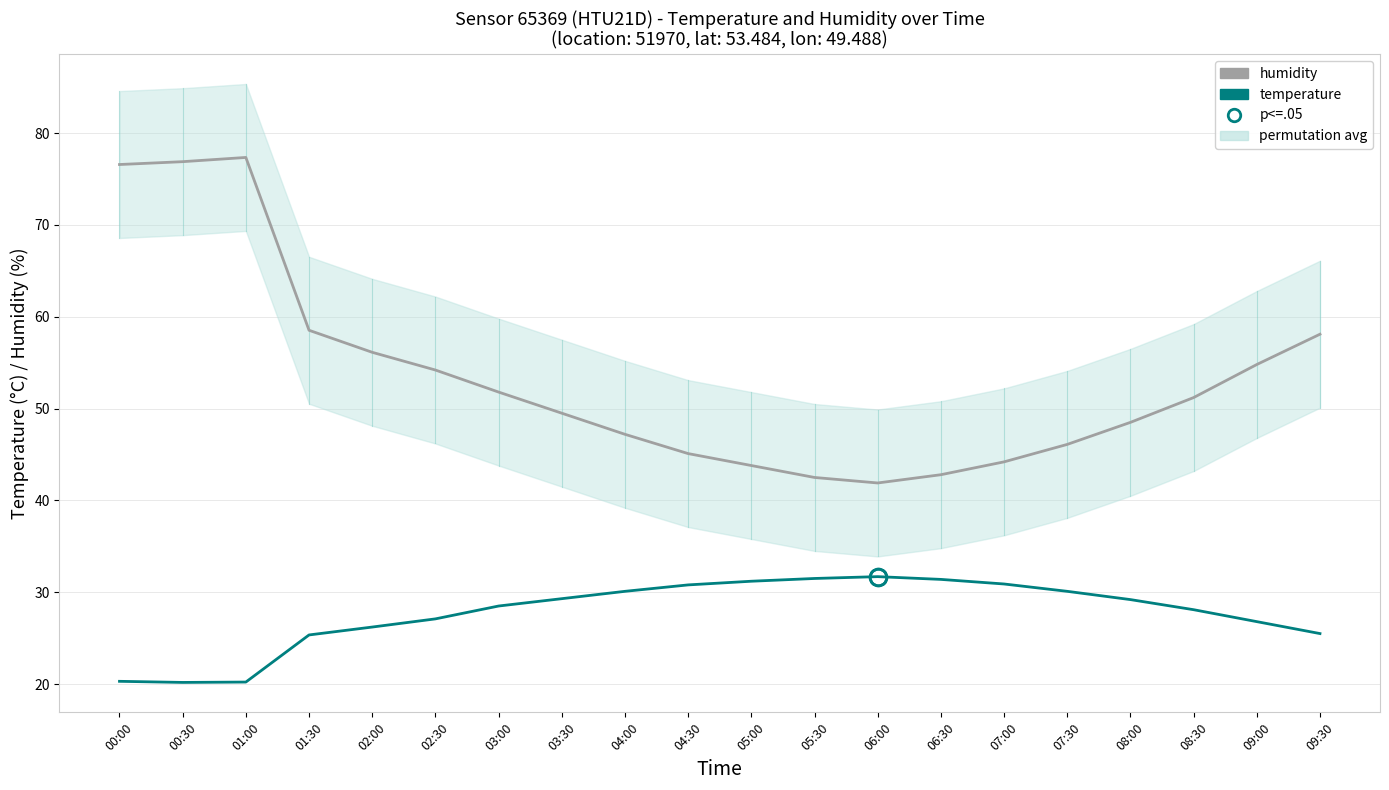

Rank the series at 00:30 from highest to lowest value.

humidity, temperature